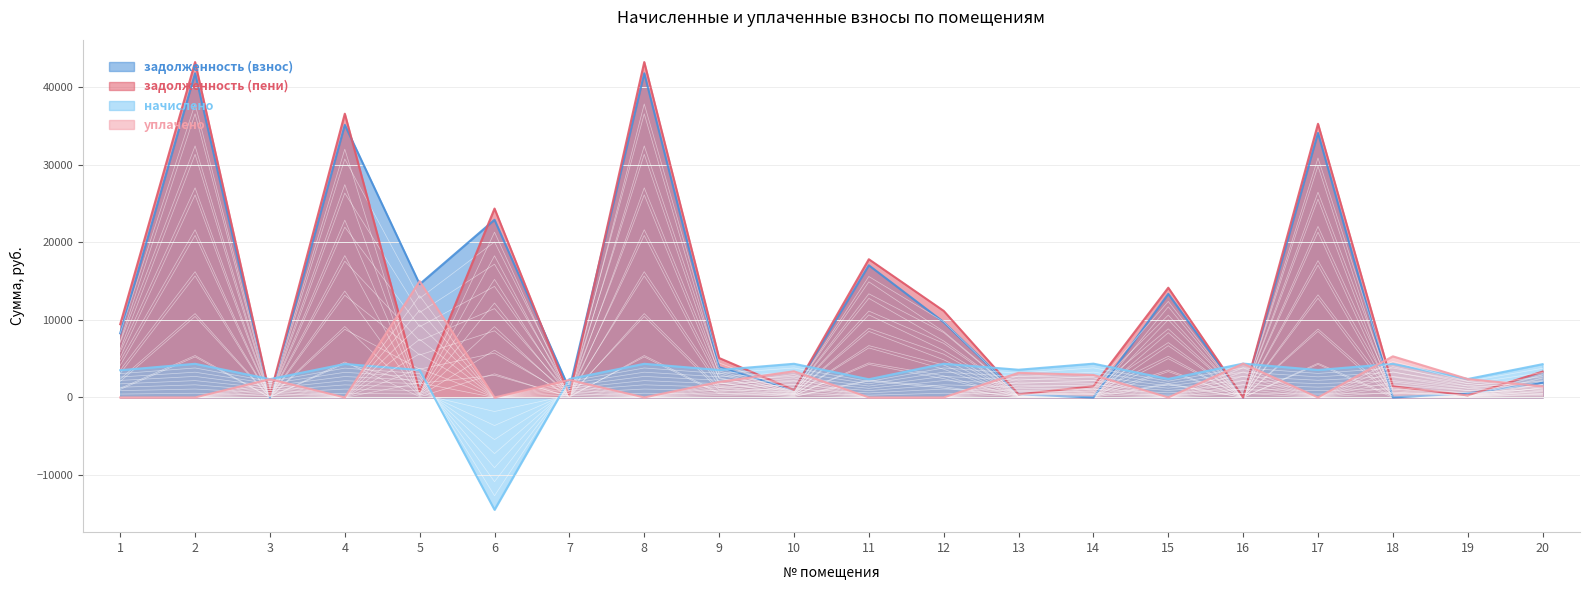

How many values in начислено are below zero?

1